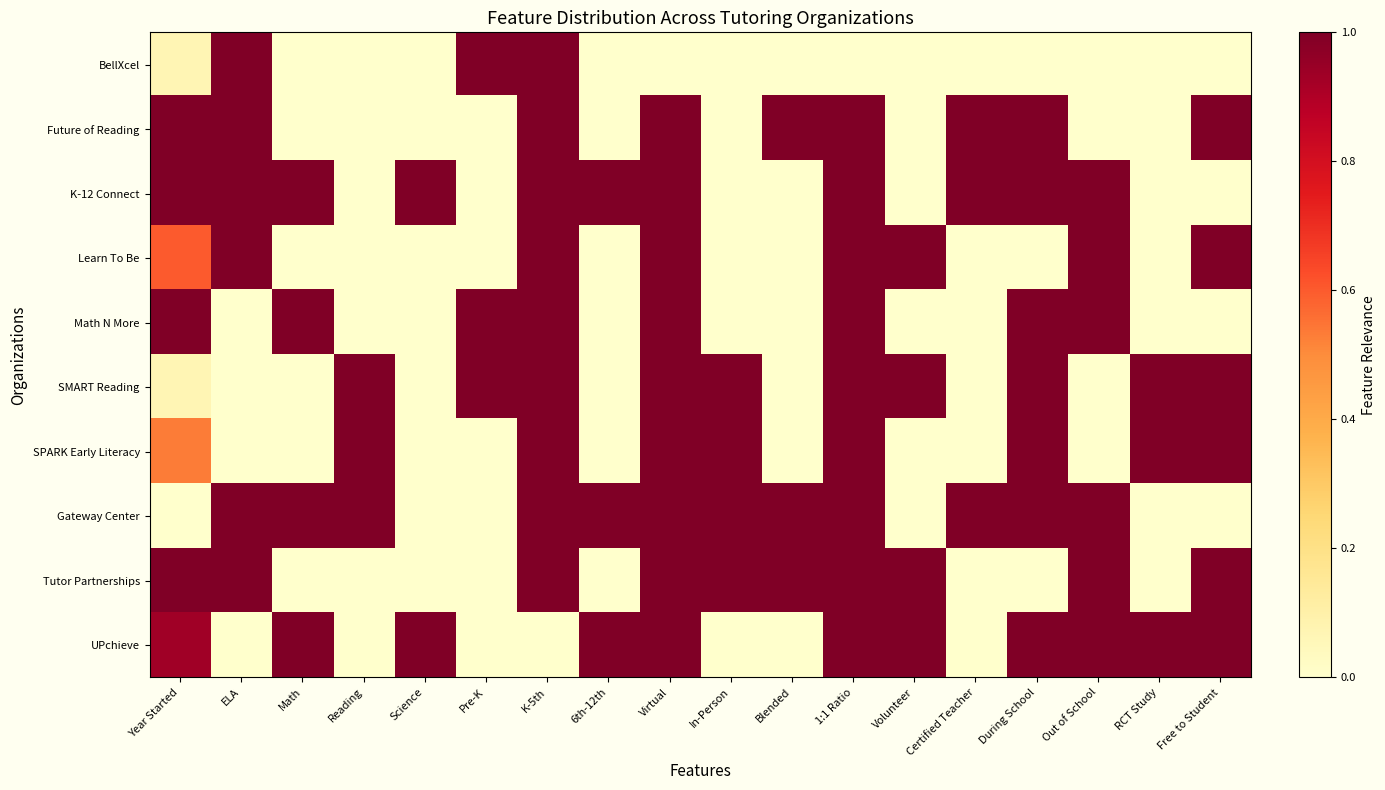

At which category does the chart reach its minimum across all series?

Math